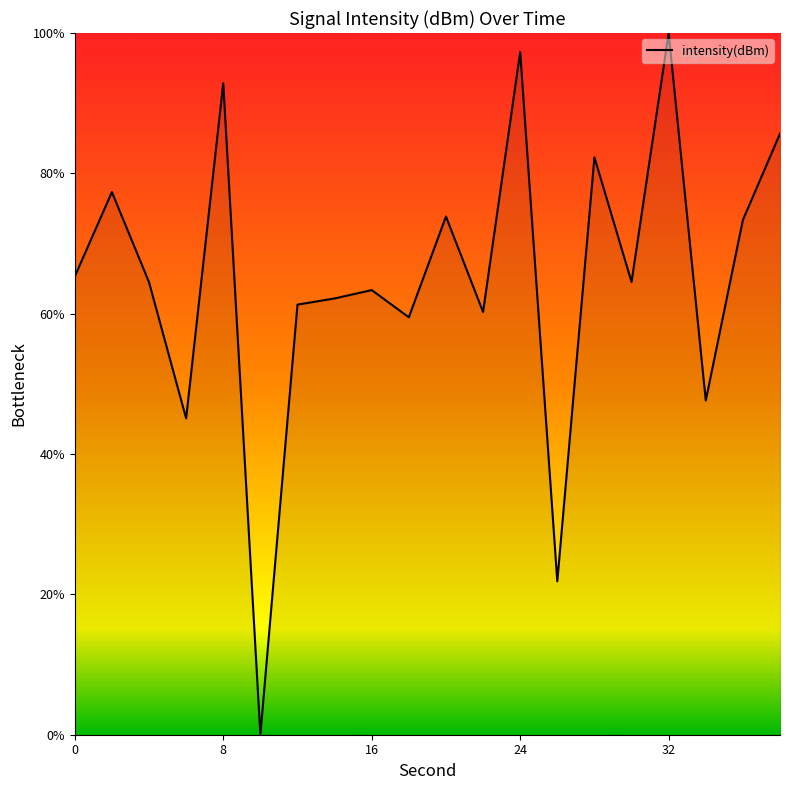

What is the maximum value shown in the chart?

100.0